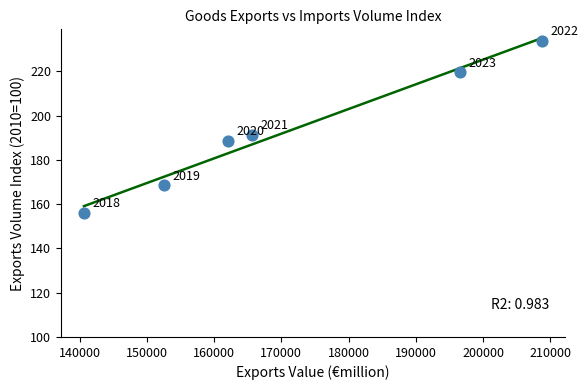

What Y value in the scatter plot is closest to 195?

191.3